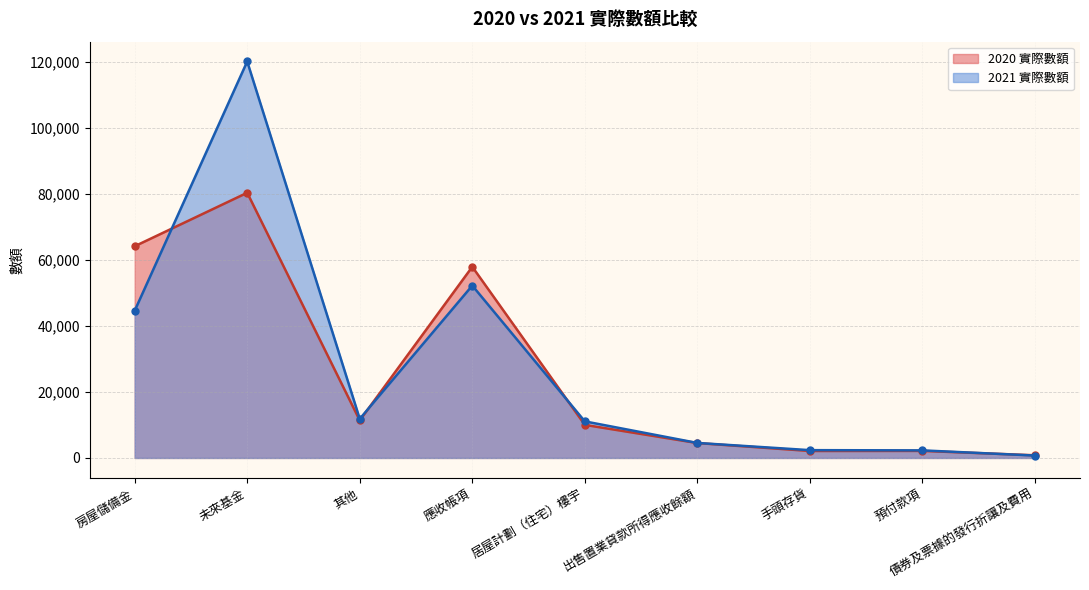

At which category does the chart reach its minimum across all series?

債券及票據的發行折讓及費用